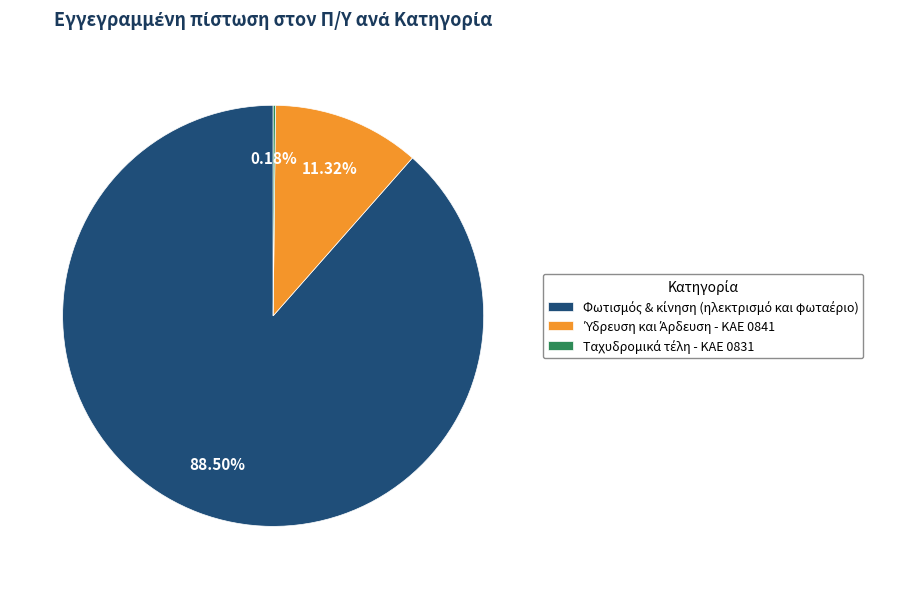

Does any single category account for the majority?

Yes